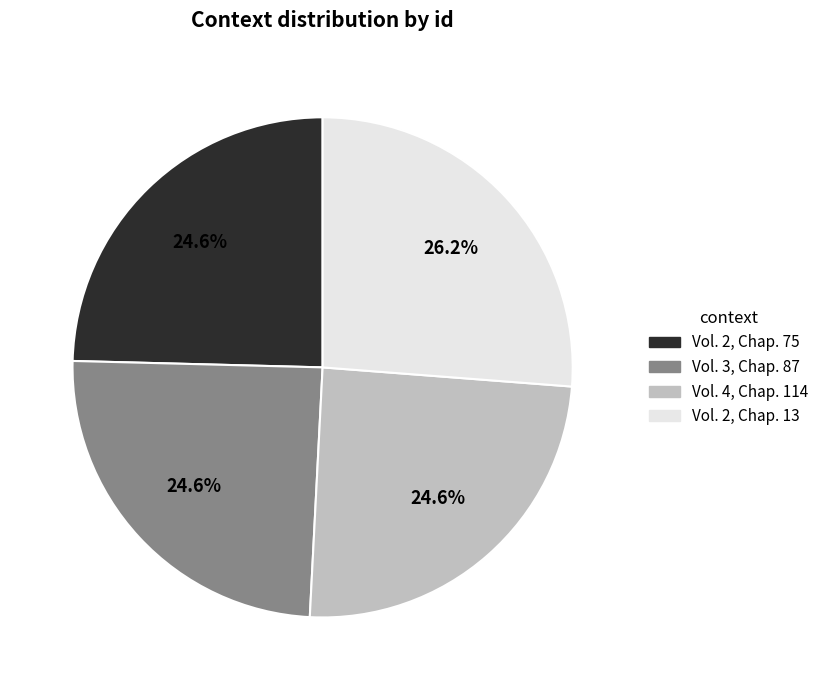

To the nearest percent, what is the combined percentage of Vol. 2, Chap. 75 and Vol. 3, Chap. 87?

49%